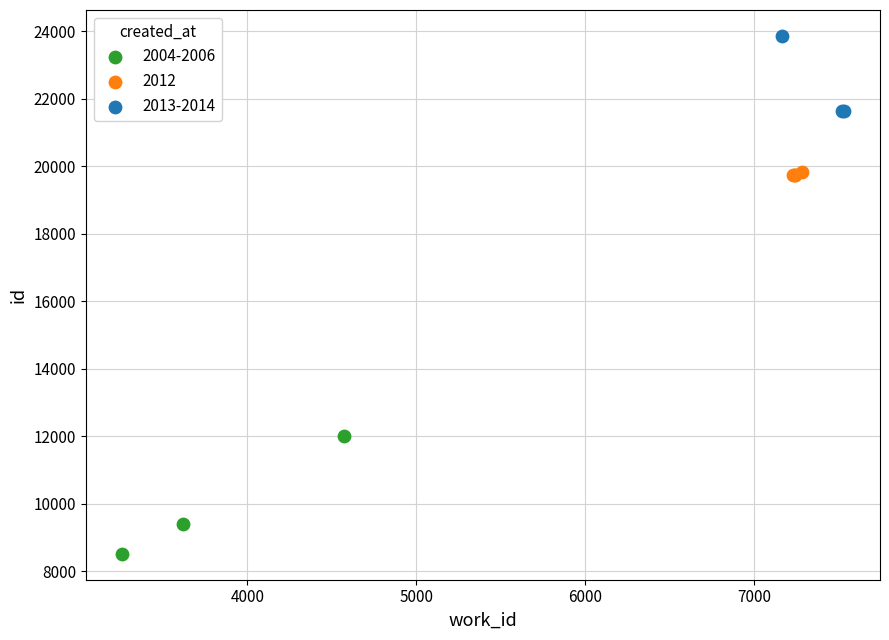

Which series reaches the maximum Y coordinate?

2013-2014